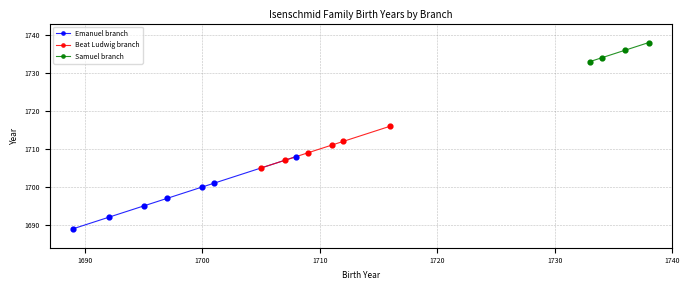

Approximately how many times larger is the value at 13 compared to 10?

1.0